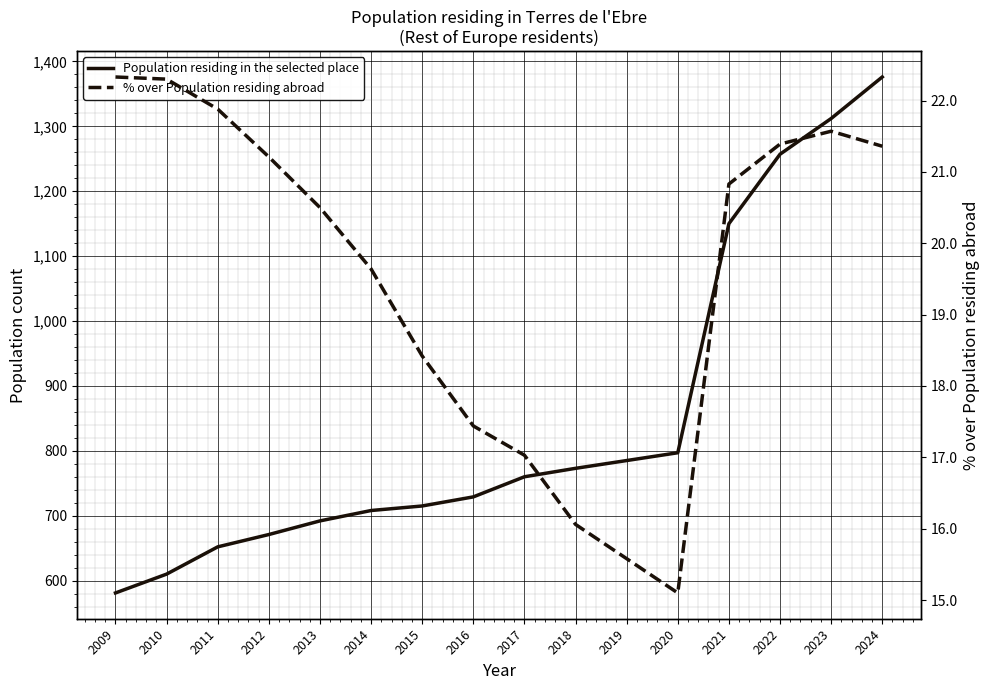

At which label does % over Population residing abroad first exceed 20?

2009